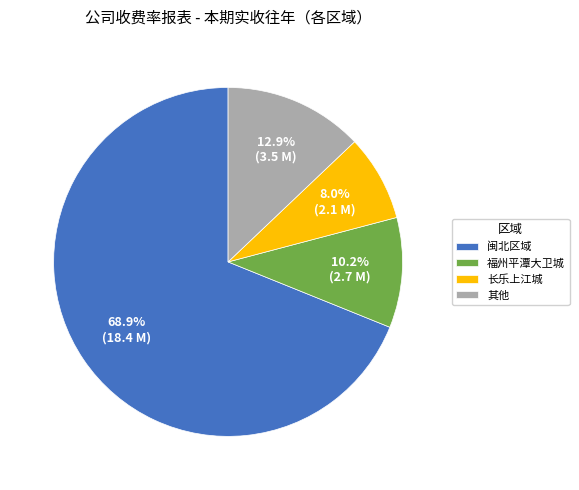

Count the number of slices in the pie.

4